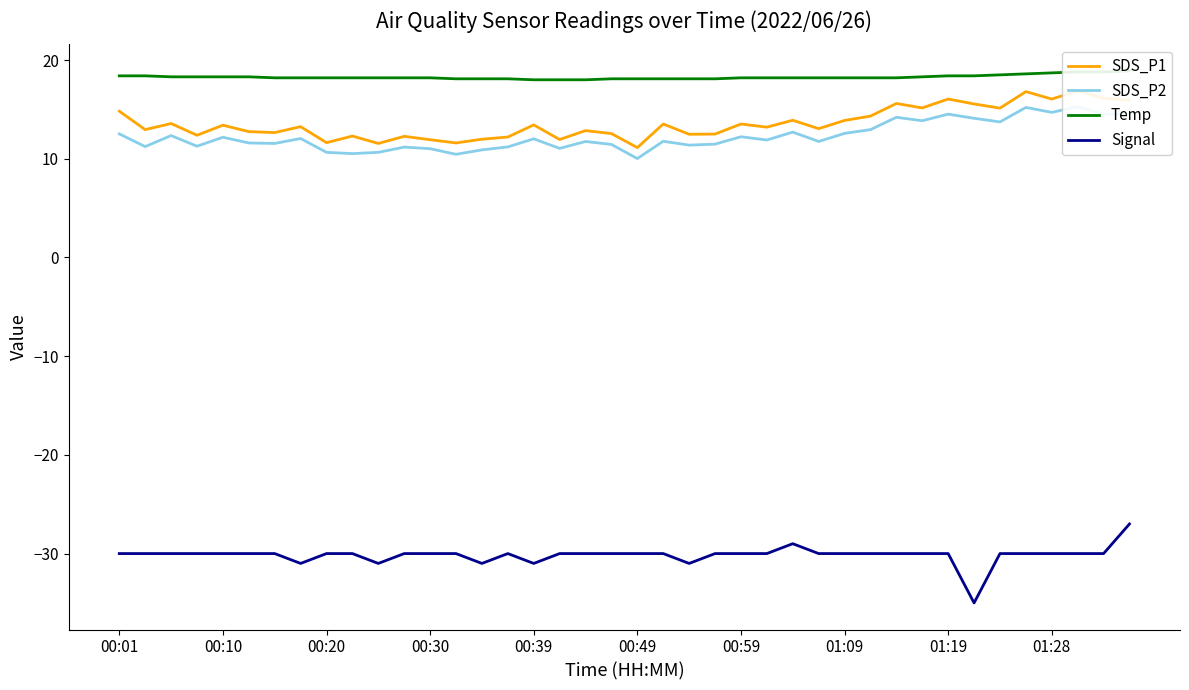

Is it true that Signal equals -17 at 01:09?

False